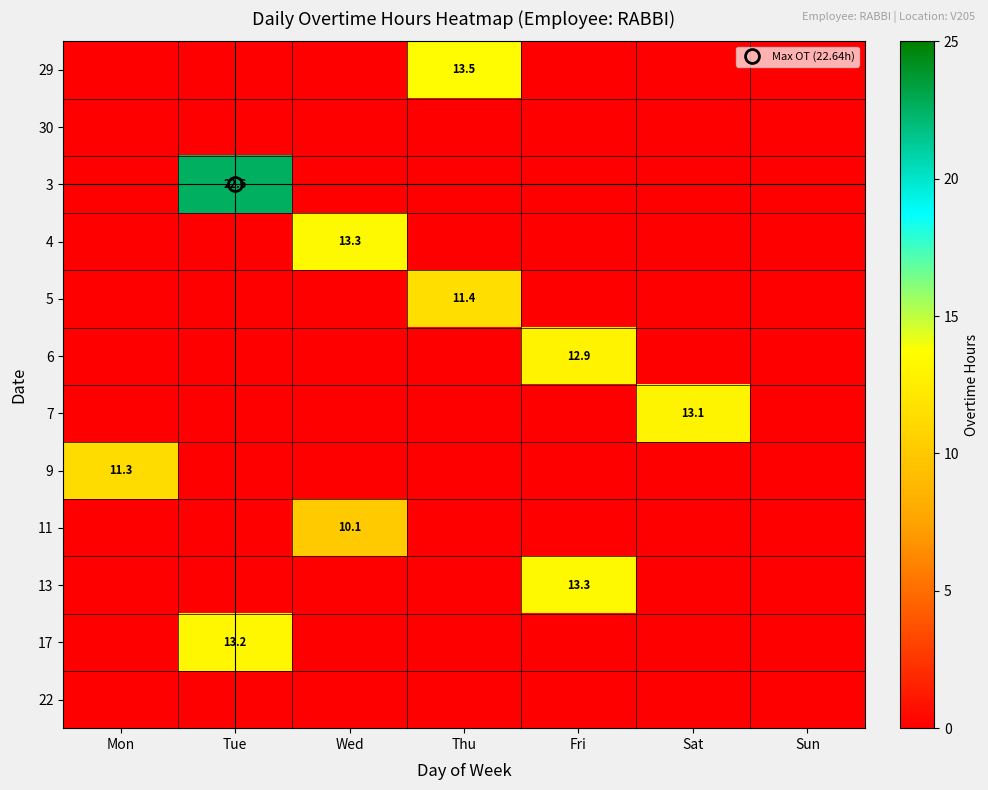

At how many categories does at least one series exceed 10?

6